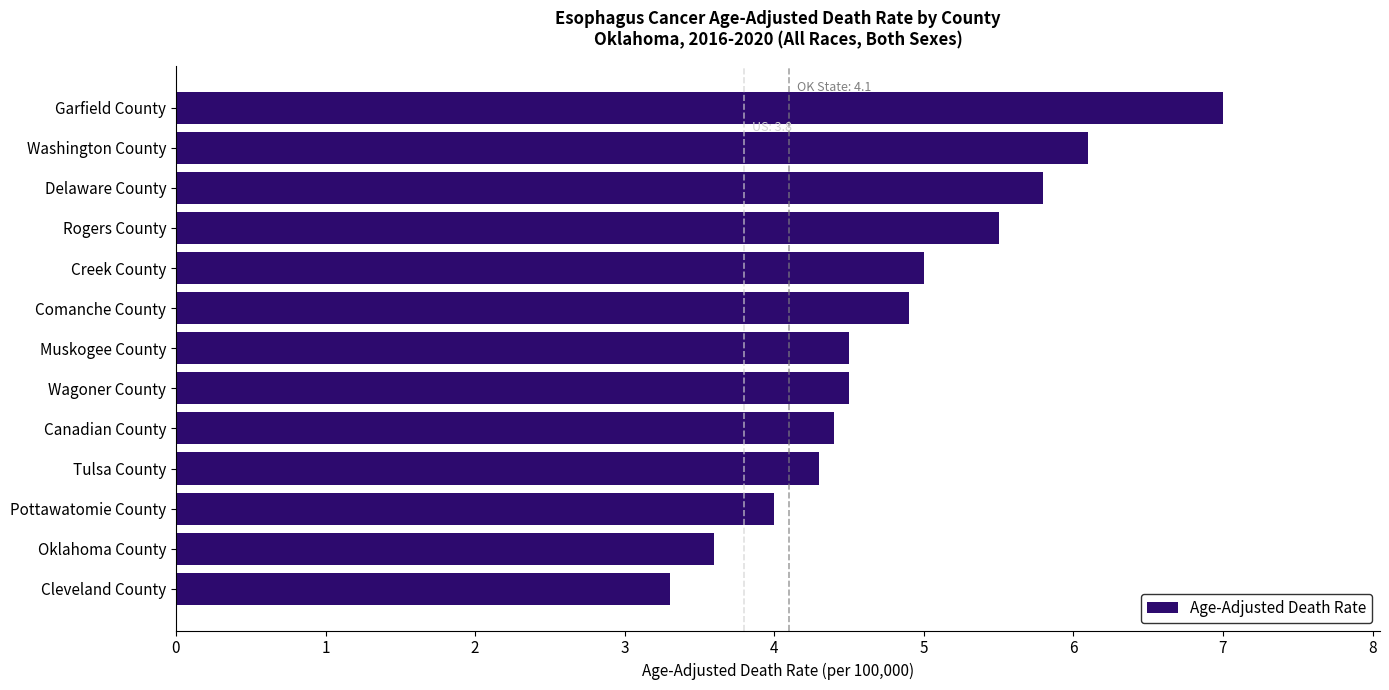

What is the difference between the maximum and second lowest values?

3.4